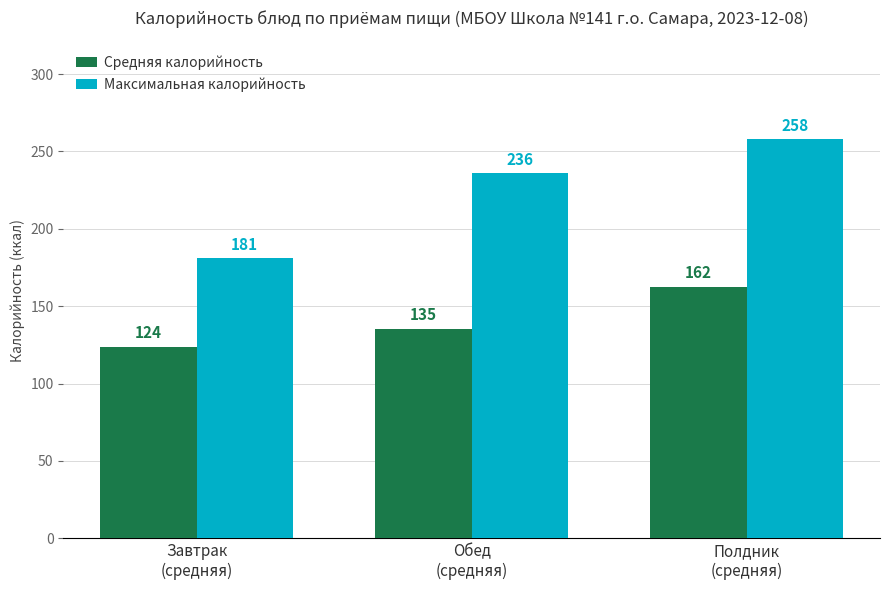

Is it true that Максимальная калорийность equals 236.0 at Обед
(средняя)?

True